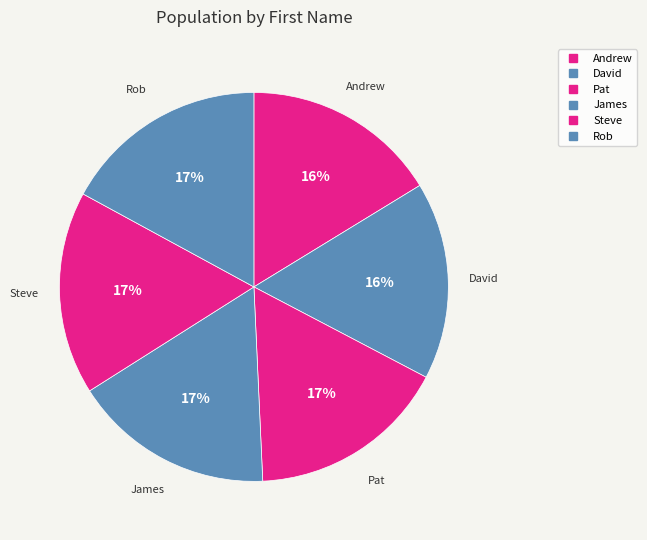

Which category has the biggest portion of the pie?

Rob